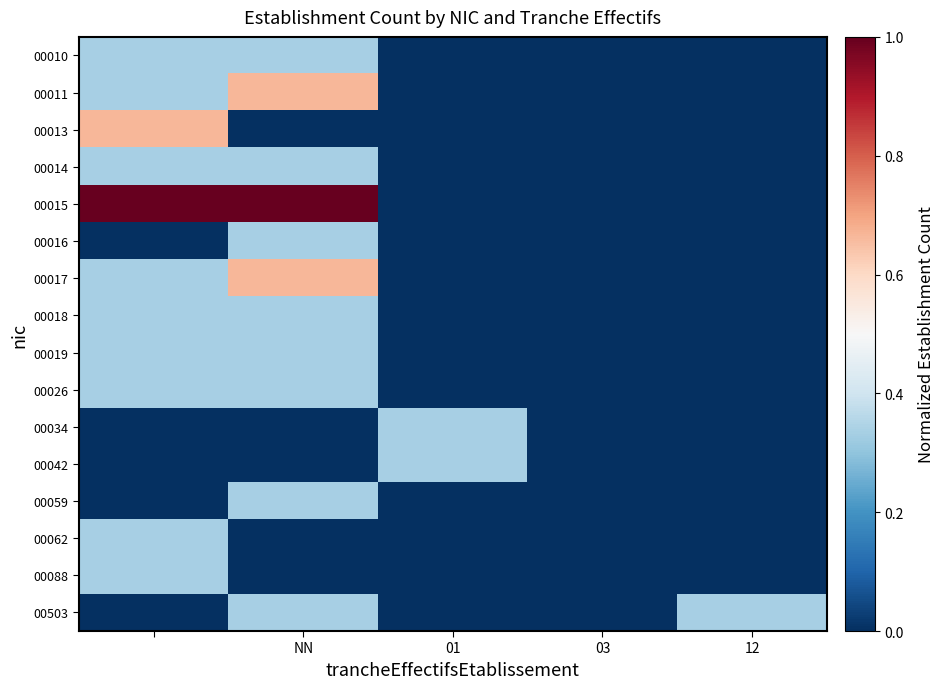

How many distinct data groups are displayed?

16